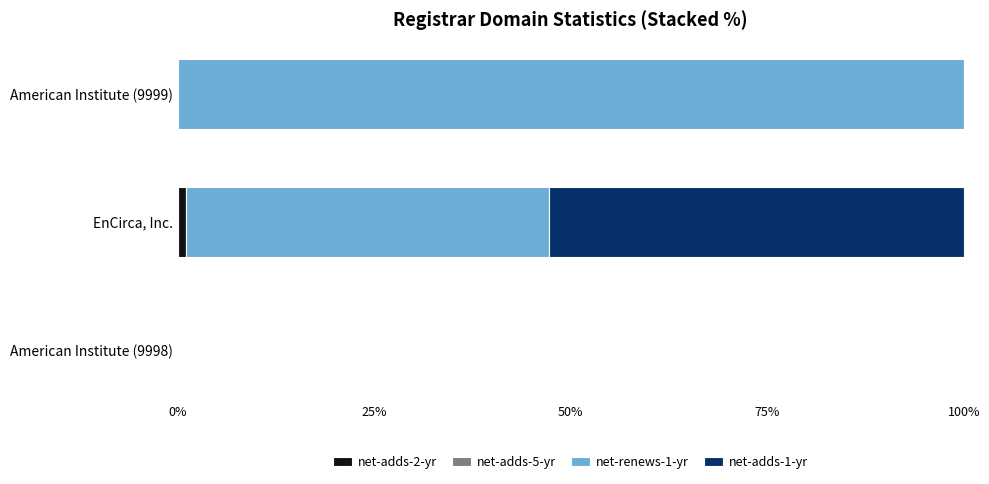

Is it true that net-adds-2-yr equals 0.0 at American Institute (9998)?

True